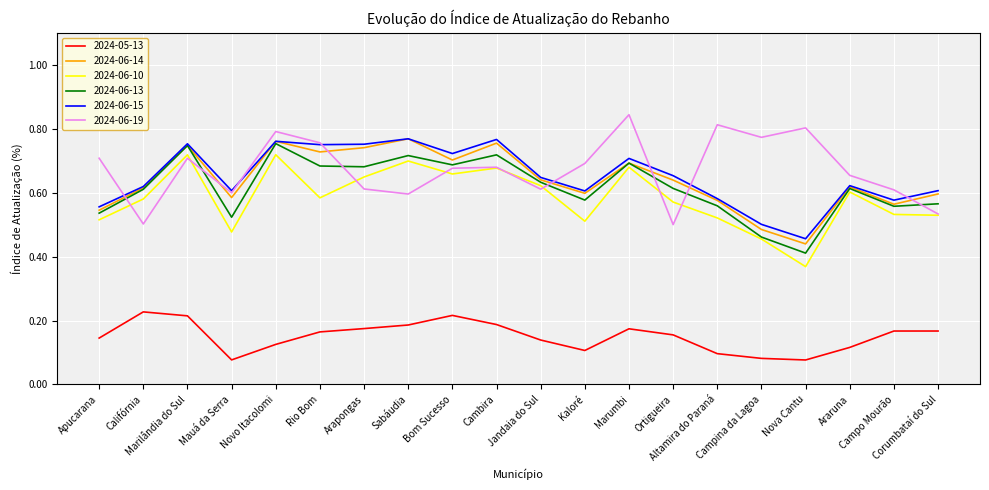

True or false: 2024-05-13 and 2024-06-10 intersect in this chart.

False